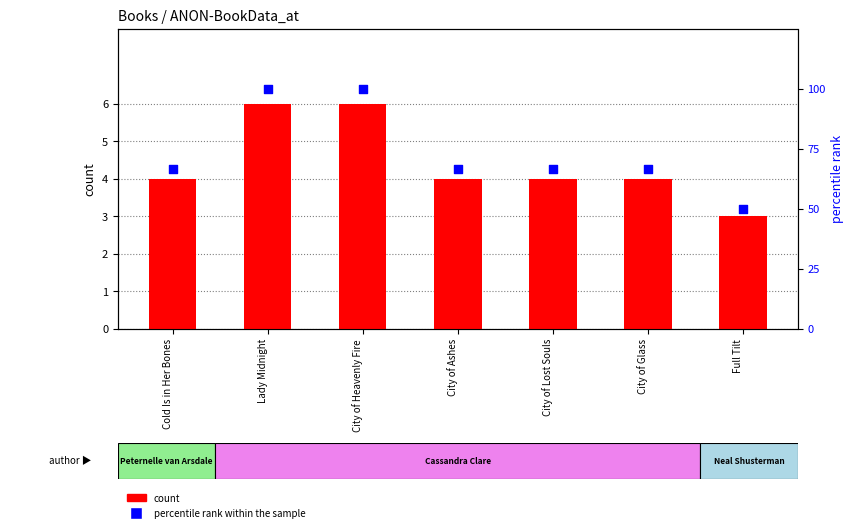

Which series has the largest total across all categories?

percentile rank within the sample